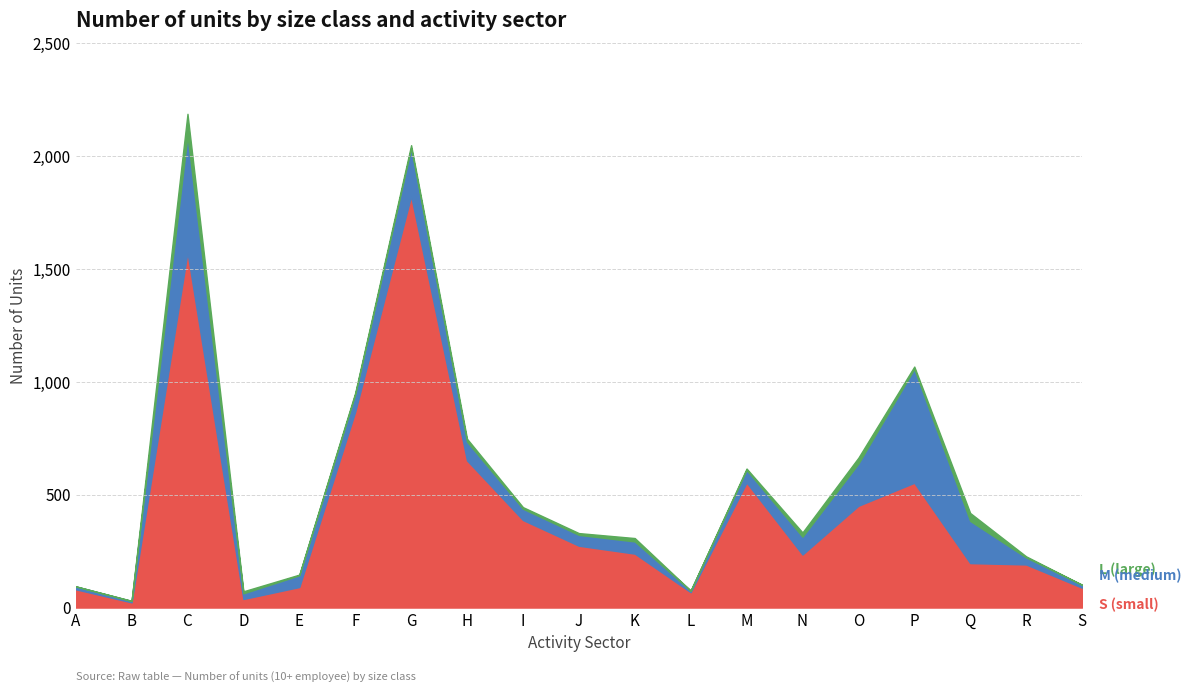

Reading left to right, extract all data points from this chart.

S (small): A=81	B=23	C=1575	D=38	E=91	F=868	G=1824	H=652	I=388	J=274	K=239	L=68	M=554	N=235	O=451	P=553	Q=197	R=191	S=88
Total: A=94	B=30	C=2188	D=72	E=146	F=952	G=2049	H=748	I=445	J=330	K=308	L=75	M=616	N=333	O=664	P=1068	Q=419	R=227	S=101